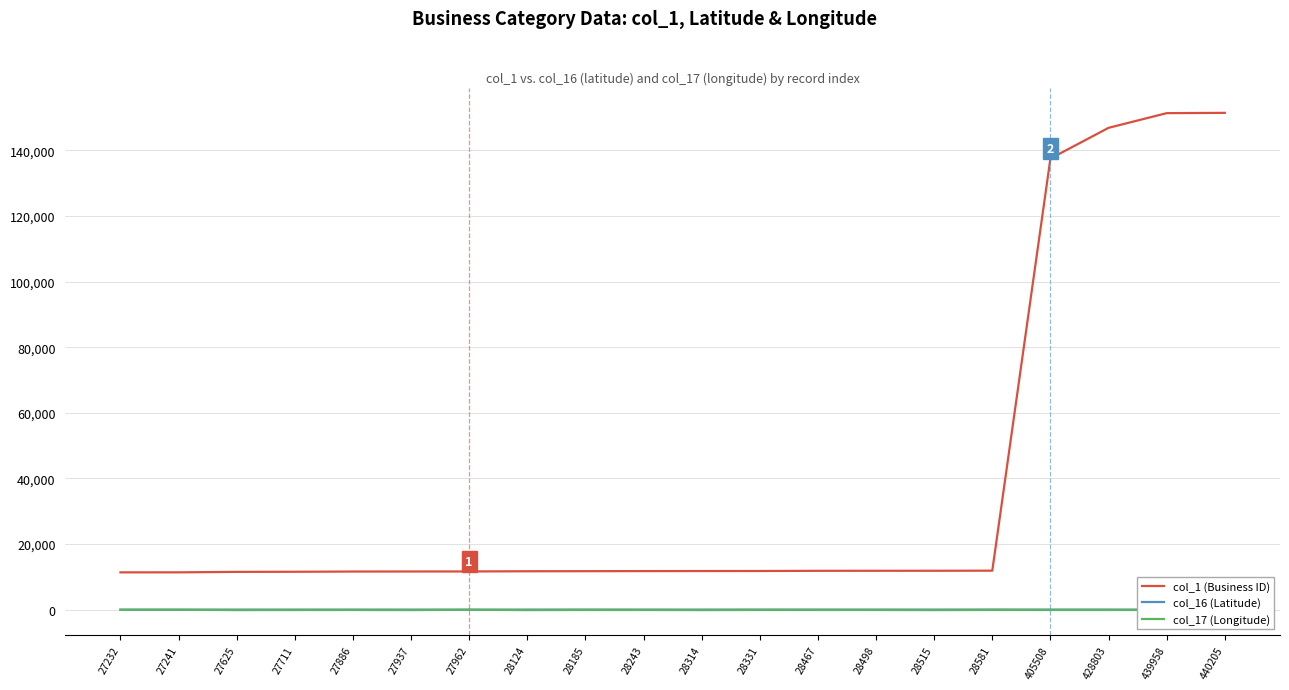

True or false: col_1 (Business ID) and col_17 (Longitude) intersect in this chart.

False